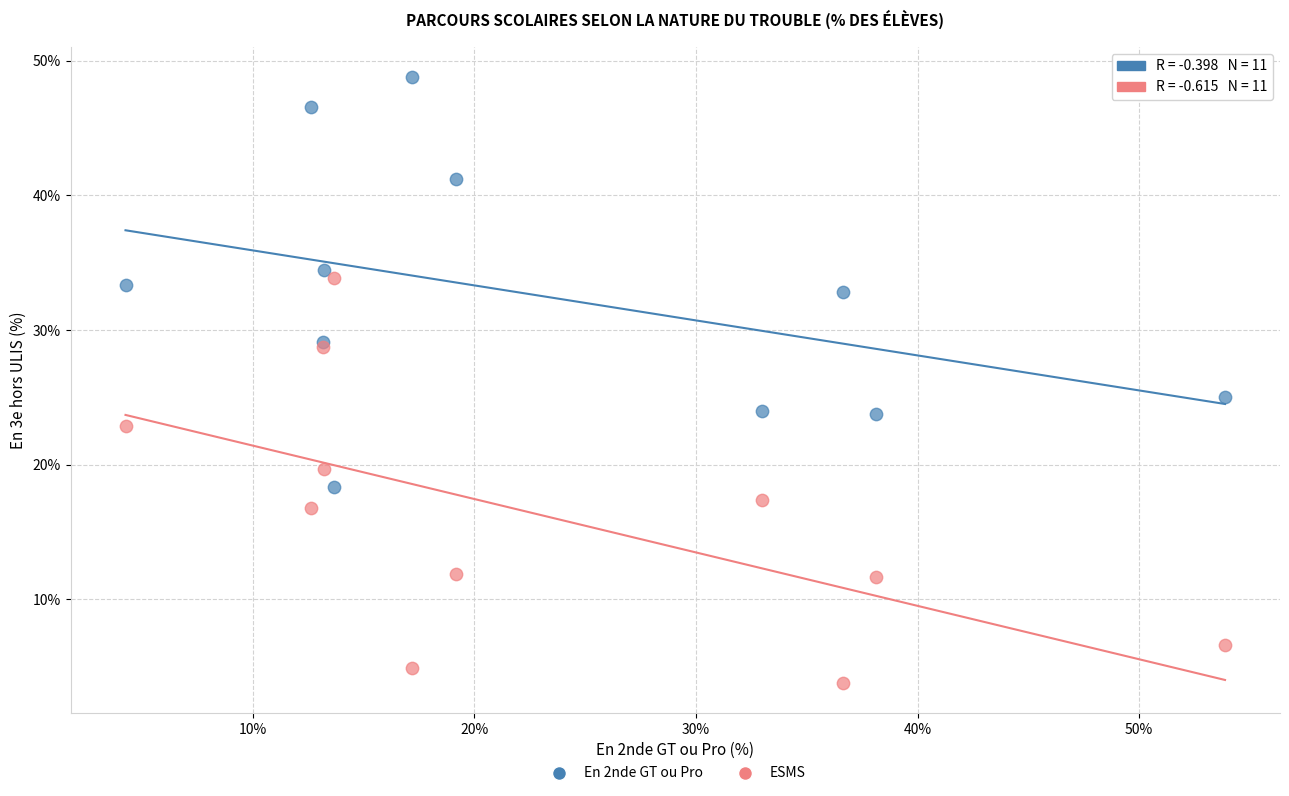

Which series reaches the maximum Y coordinate?

En 2nde GT ou Pro